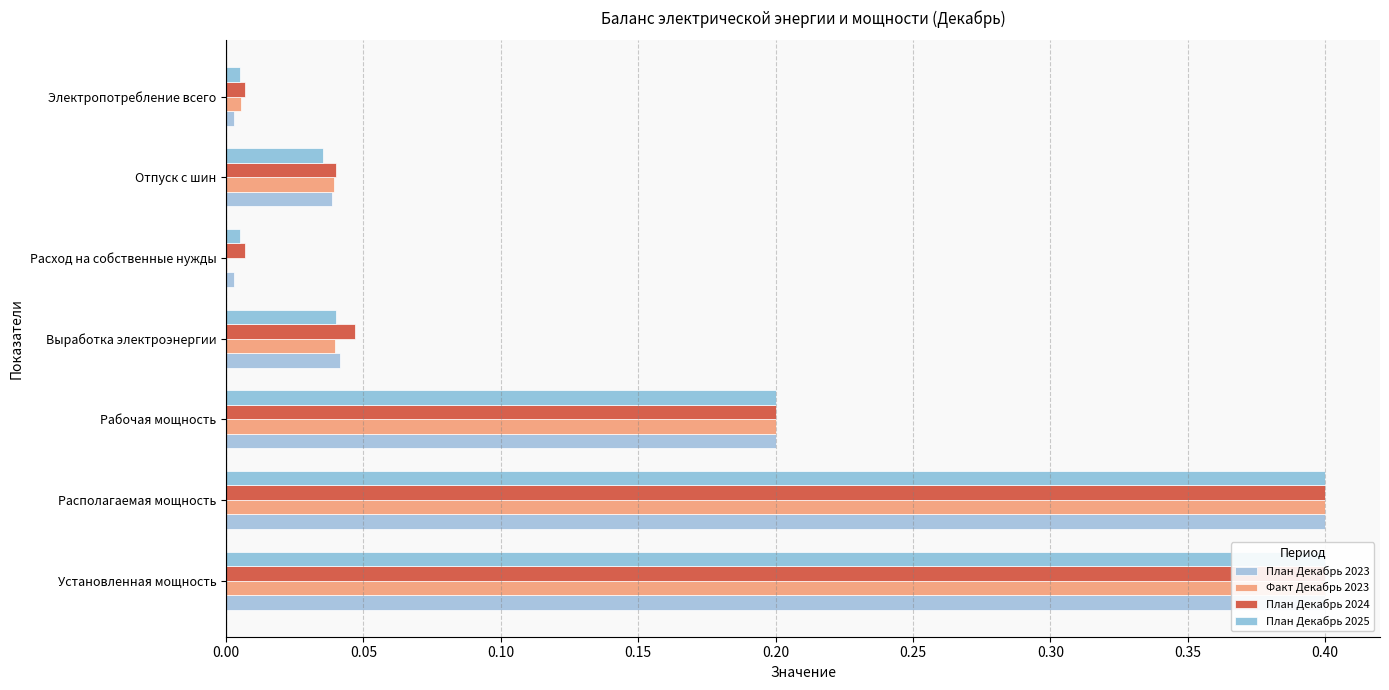

What are all the series names shown in the legend?

План Декабрь 2023, Факт Декабрь 2023, План Декабрь 2024, План Декабрь 2025